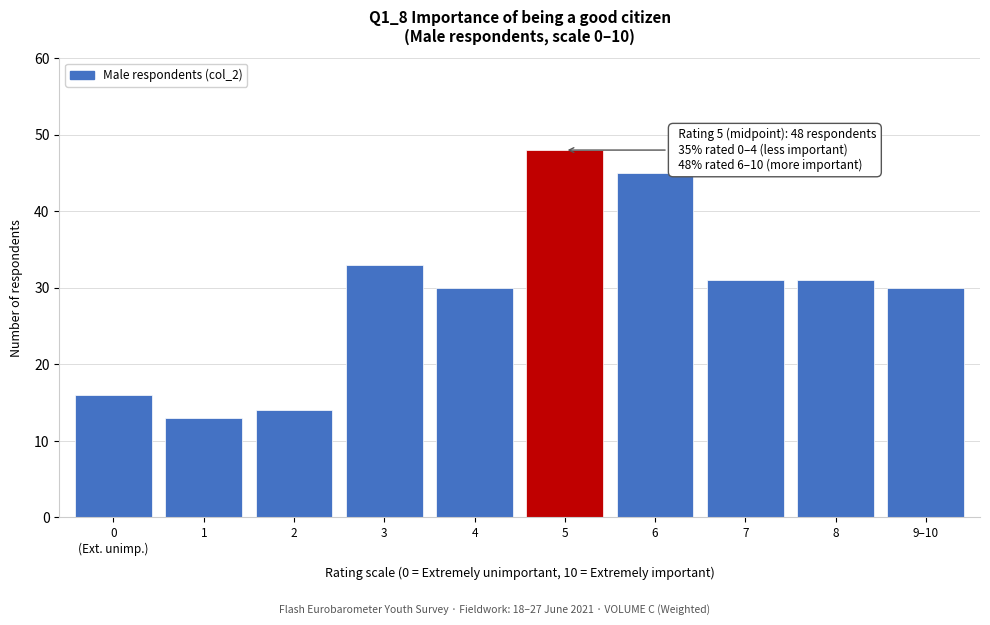

Reading left to right, list all the values displayed in this chart.

16	13	14	33	30	48	45	31	31	30